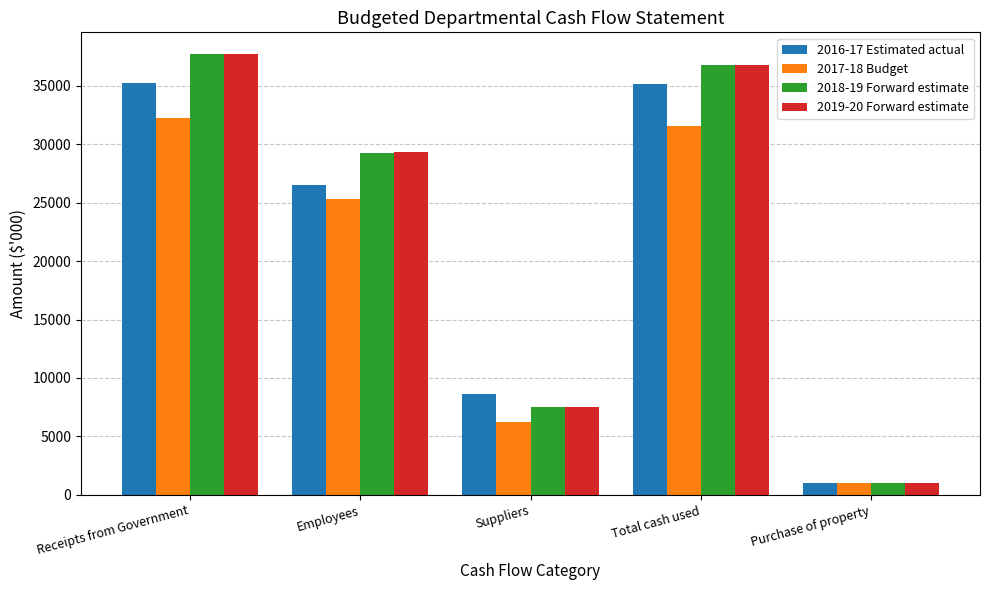

How many distinct data groups are displayed?

4